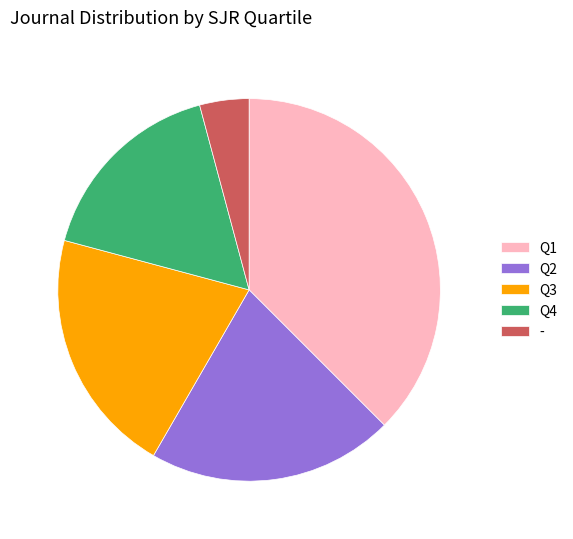

Between Q1 and Q2, which is larger?

Q1